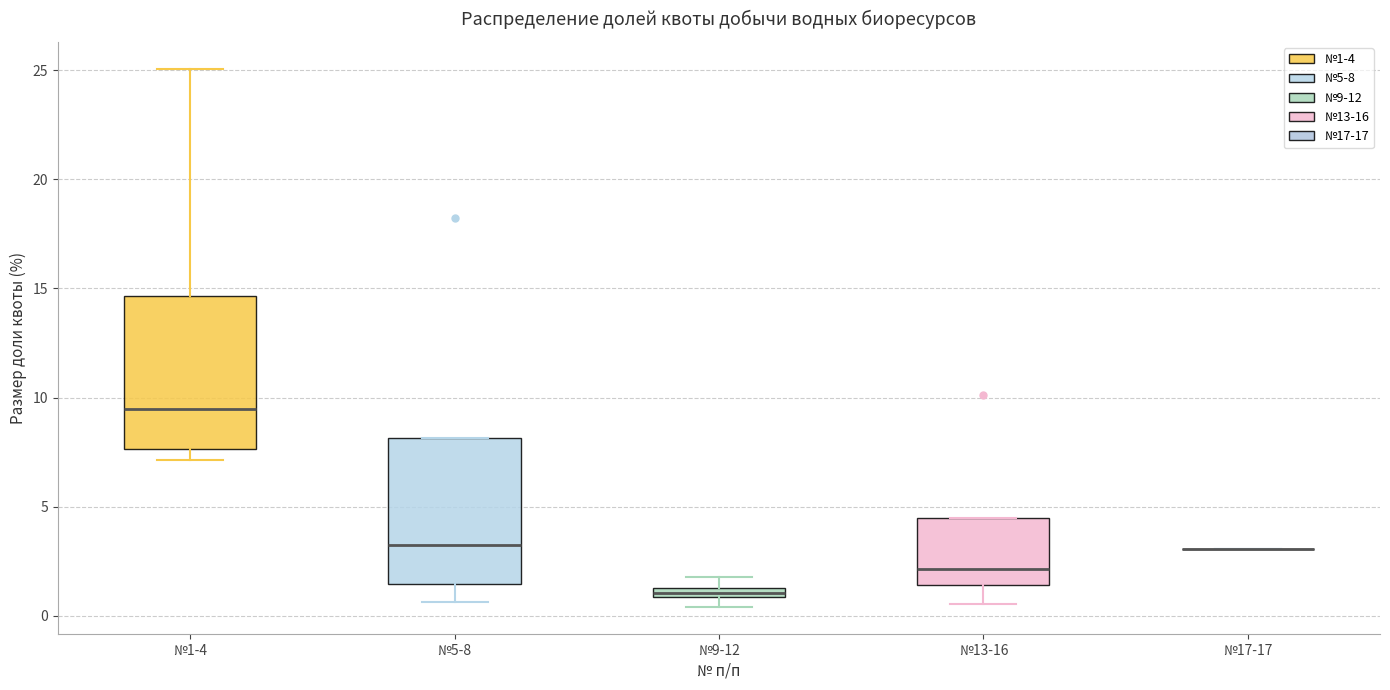

Where is the lower edge of the box for №13-16 on the y-axis? The values are not printed on the chart, so give them approximately, as read against the axis.

1.5